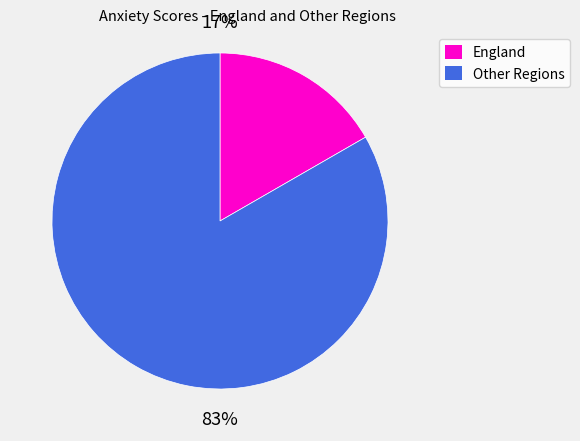

To the nearest percent, what portion does England represent?

17%